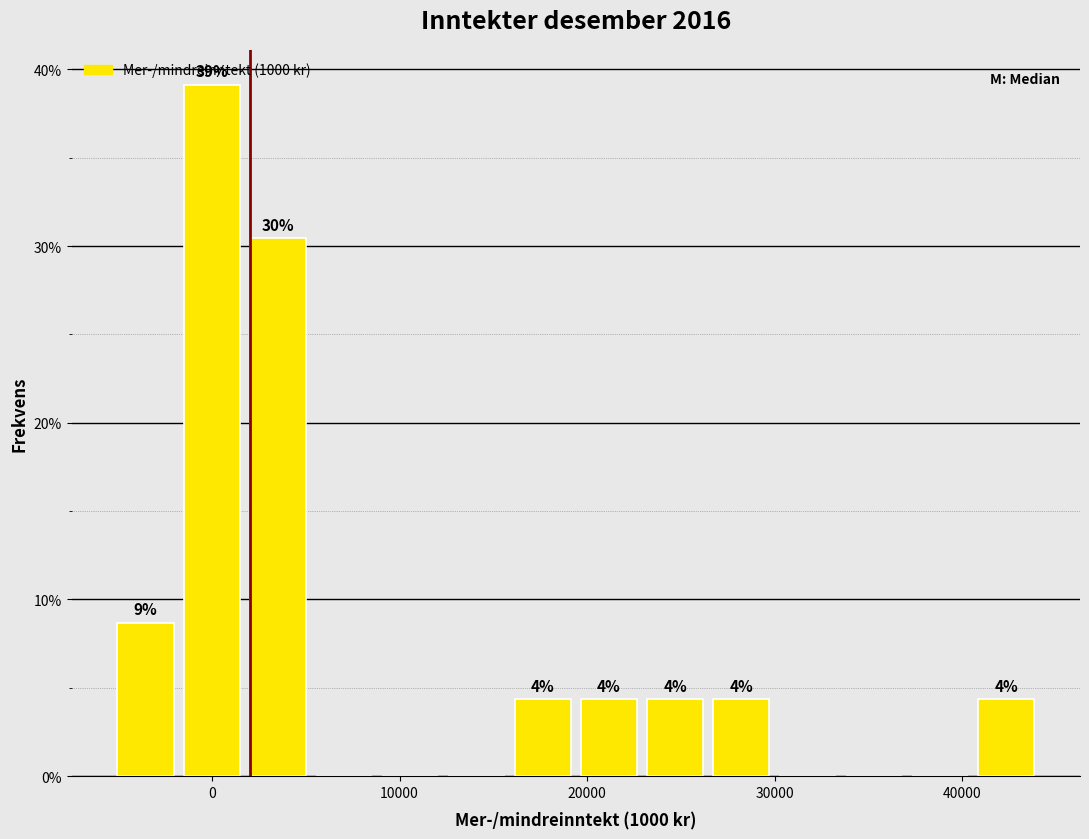

Read against the x-axis, roughly where is the centre of the tallest bar?

0